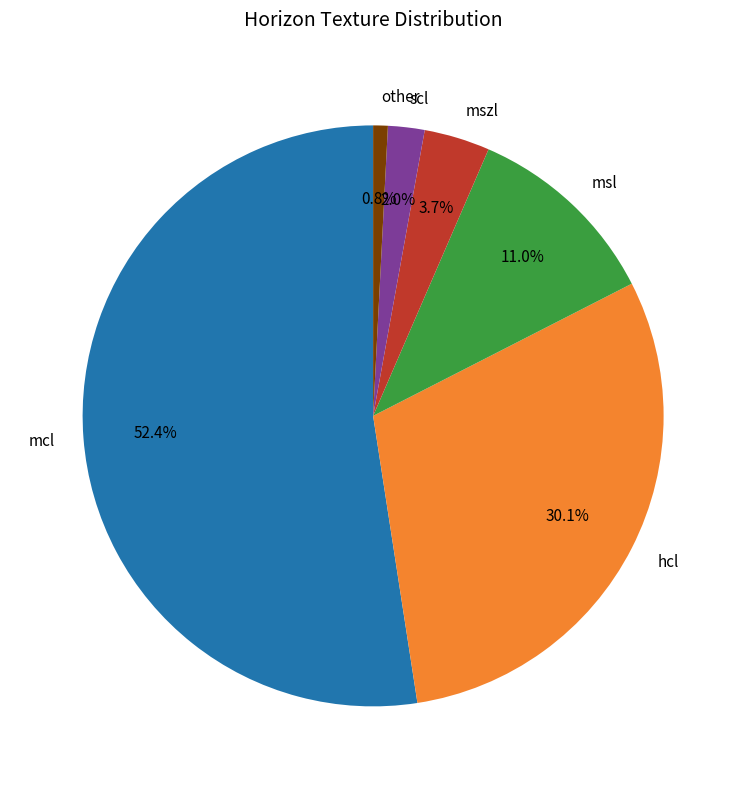

Count the number of slices in the pie.

6